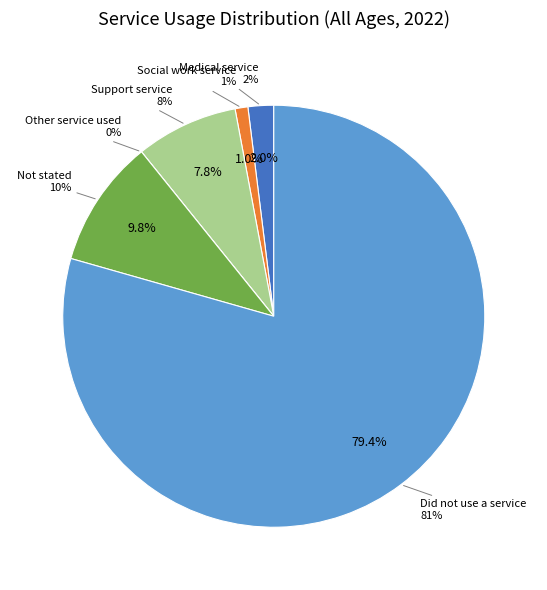

The Social work service slice represents 1% of the pie. True or false?

True